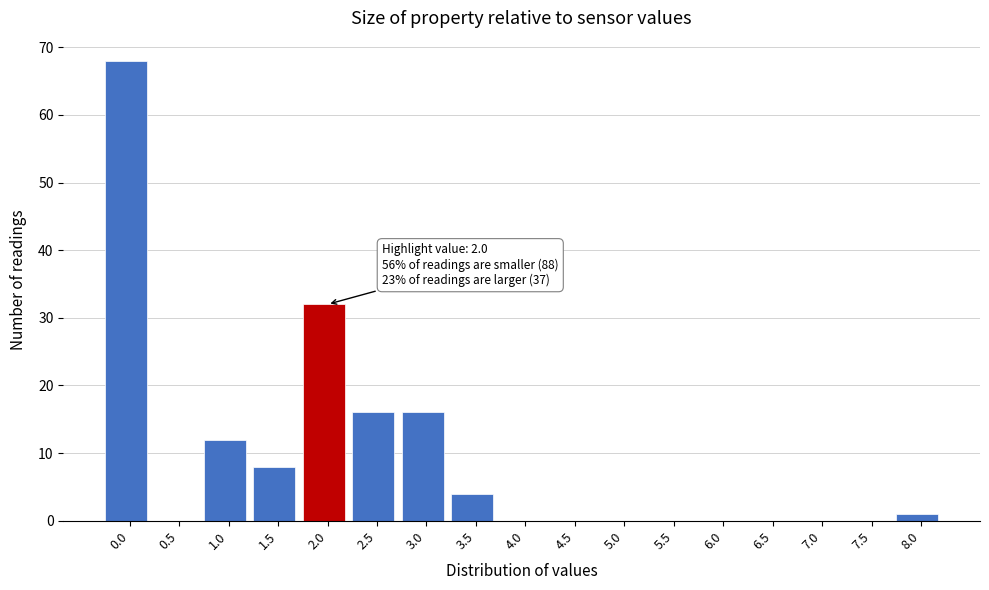

Reading right to left, transcribe all the data shown in this chart.

8.0=1	7.5=0	7.0=0	6.5=0	6.0=0	5.5=0	5.0=0	4.5=0	4.0=0	3.5=4	3.0=16	2.5=16	2.0=32	1.5=8	1.0=12	0.5=0	0.0=68